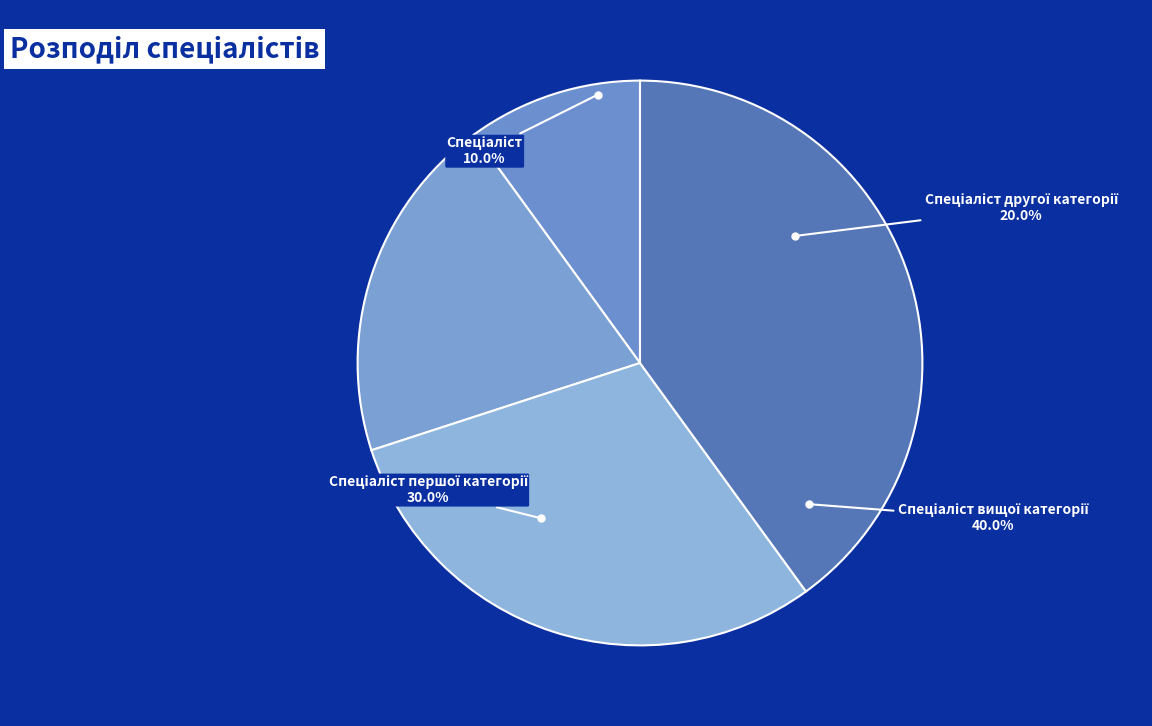

Does Спеціаліст першої категорії account for over 50% of the chart?

No